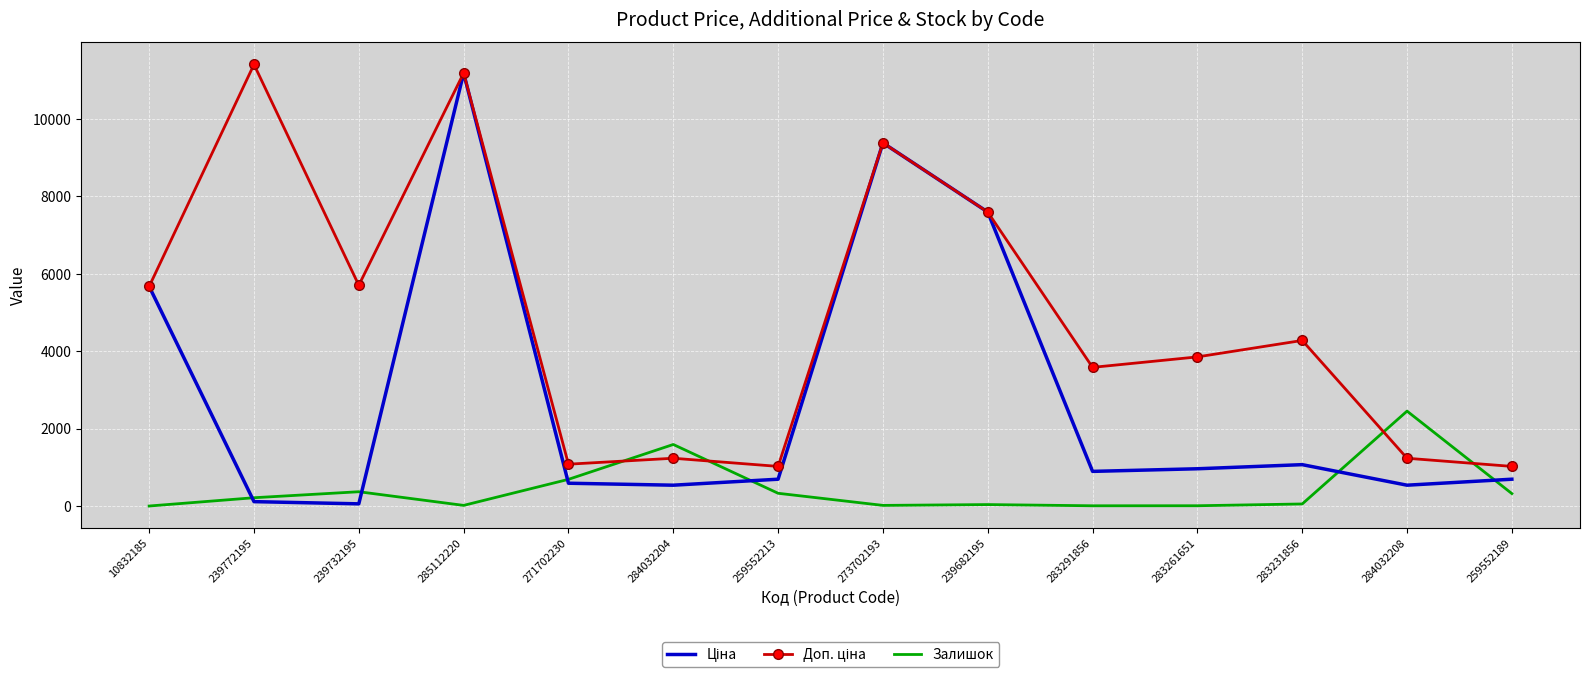

What is the greatest value displayed?

11410.0